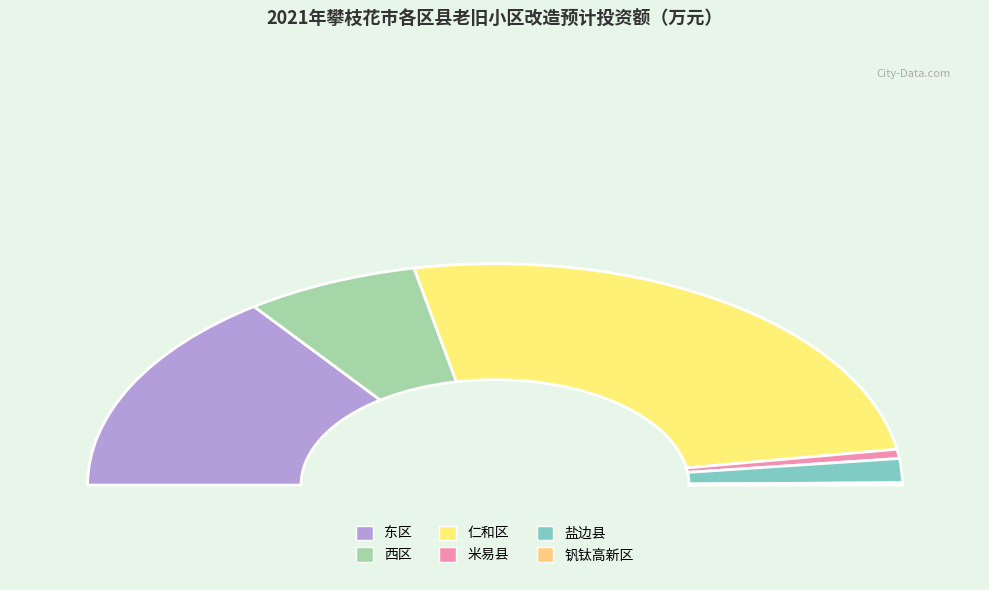

To the nearest percent, what is the combined percentage of 盐边县 and 仁和区?

55%